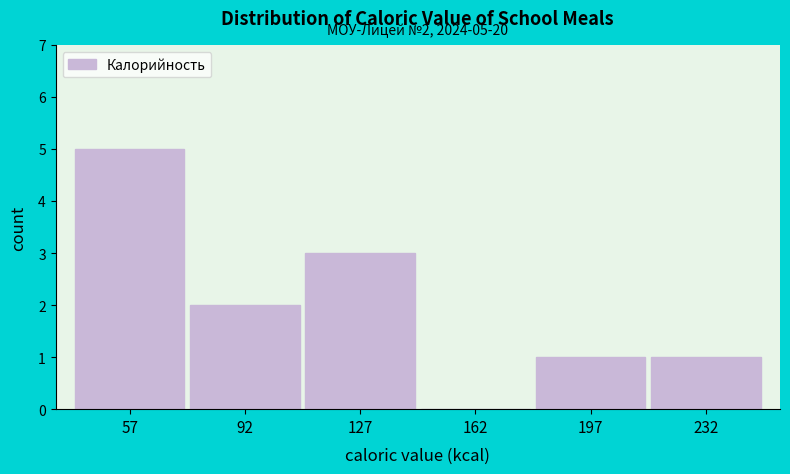

Over which range of the x-axis is the bar tallest?

40 to 75